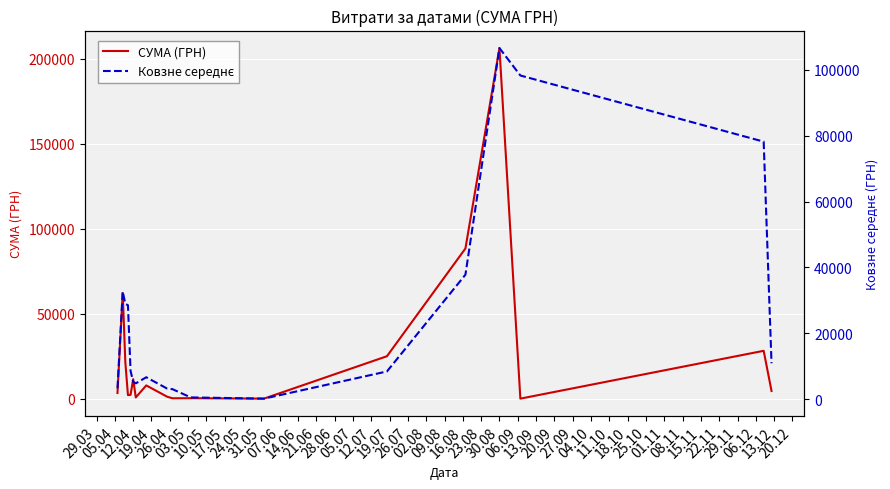

Reading right to left, extract all data points from this chart.

СУМА (ГРН): 4600.0	28195.0	84.5	206158.5	88353.6	25020.0	88.0	336.0	297.0	1200.2	7854.0	785.6	11523.2	2302.4	2166.1	21461.2	62058.7	3387.1
Ковзне середнє: 10959.8	78146.0	98198.9	106510.7	37820.5	8481.3	240.3	611.1	3117.1	3280.0	6721.0	4870.4	5330.6	8643.2	28562.0	28969.0	32722.9	3387.1